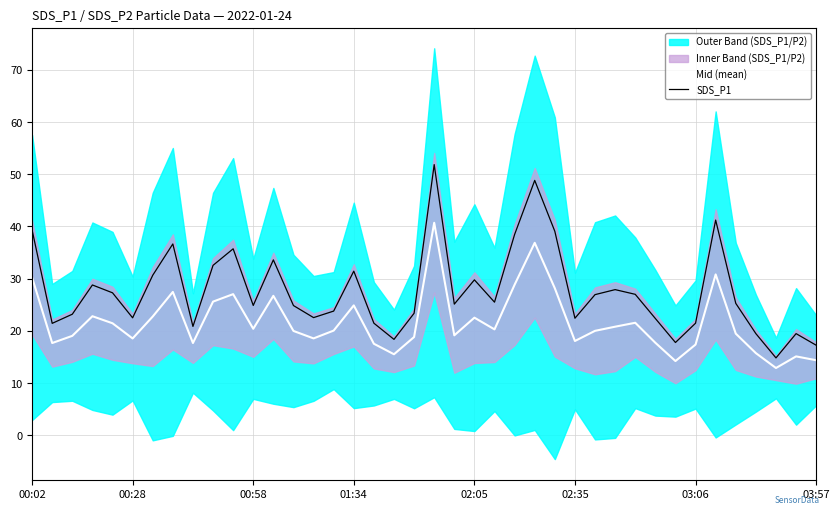

What is the value of the SDS_P1 point at the 37th from the left?

19.4